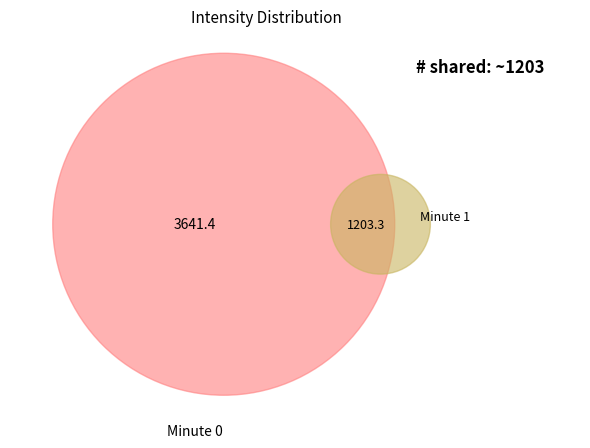

What portion of the pie excludes 0?

80.1%